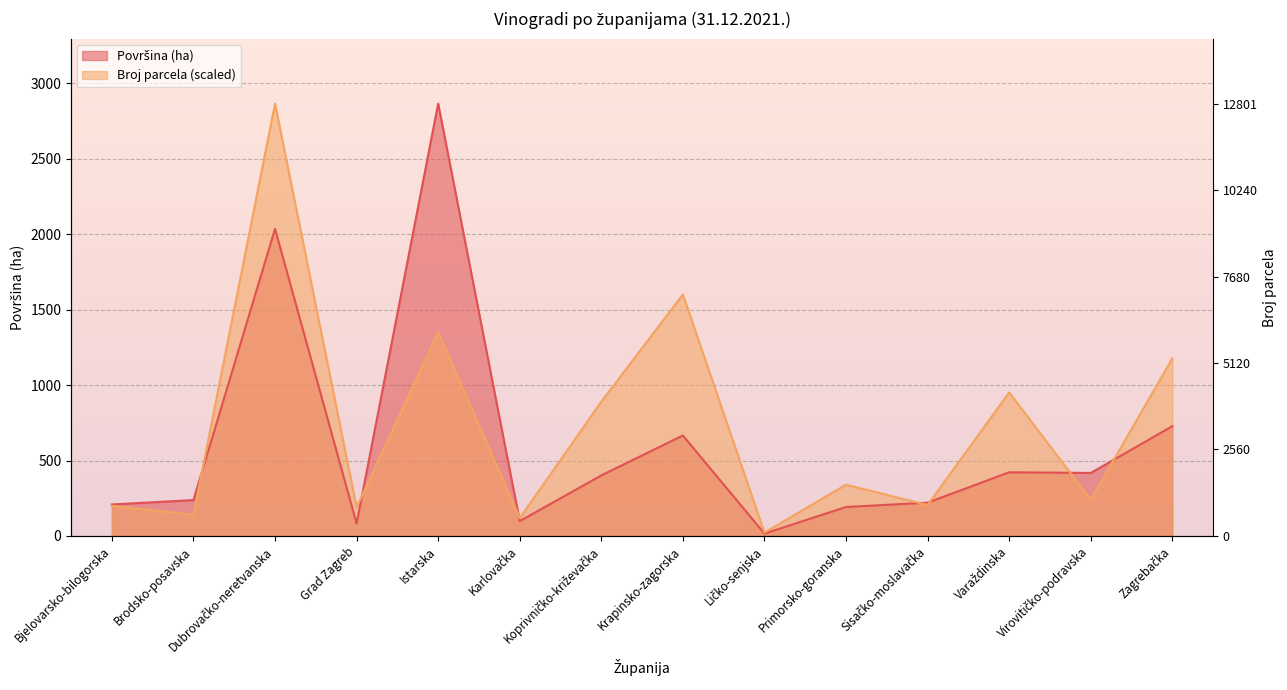

What is the label of the 5th point from the right?

Primorsko-goranska